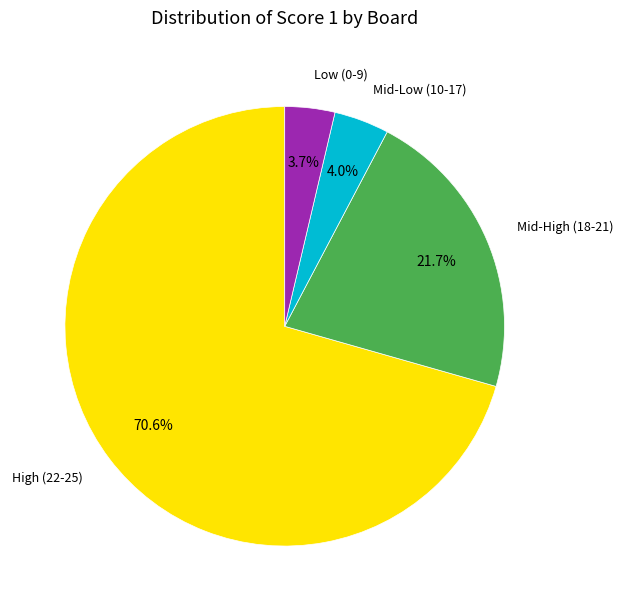

What is the largest slice in the pie chart?

High (22-25)